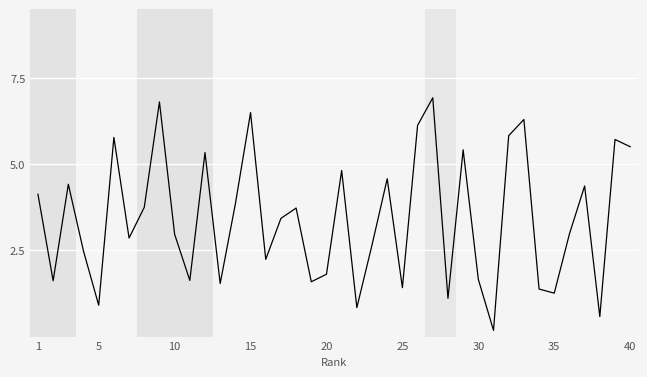

What is the smallest value displayed?

0.2